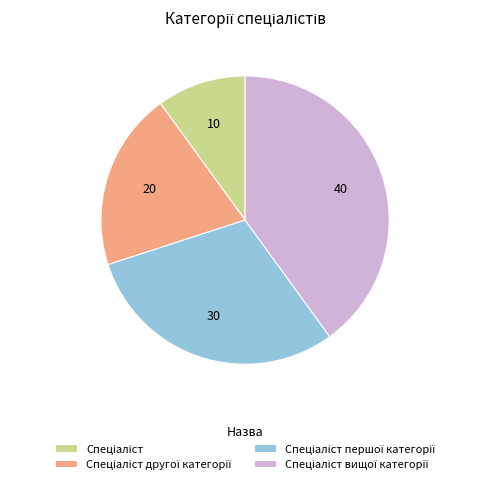

How many slices are in this pie chart?

4